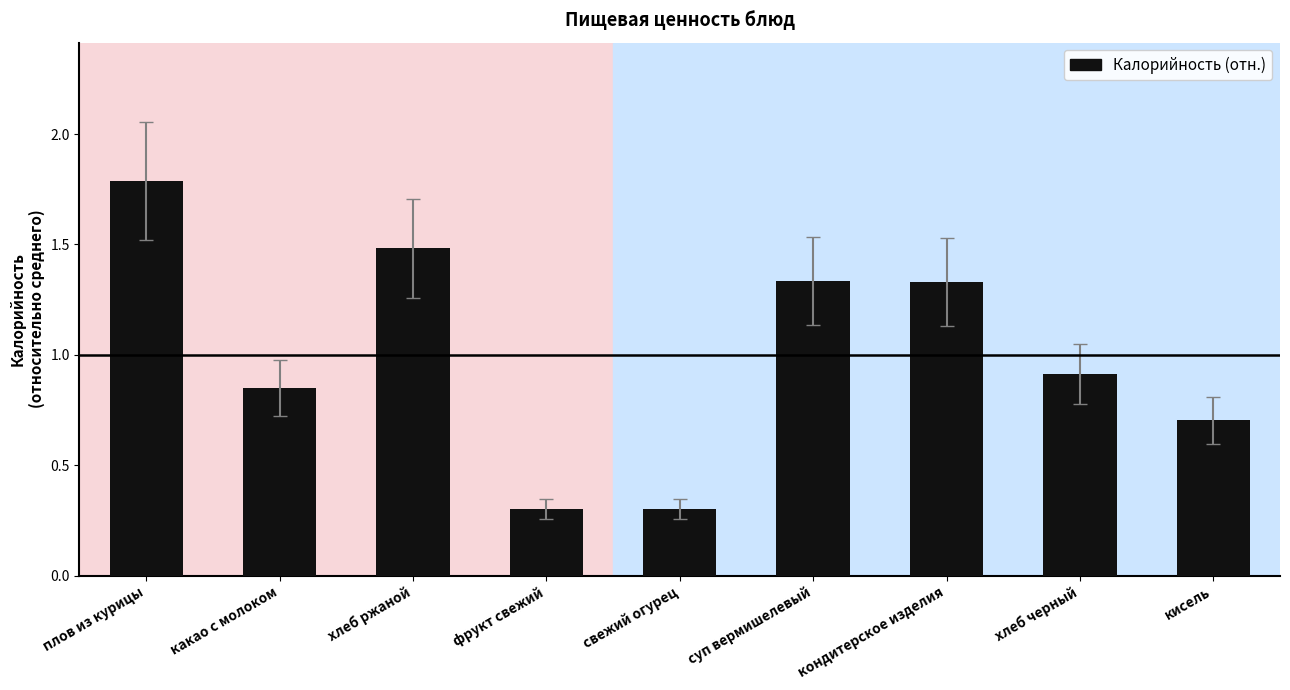

What is the difference between the values at свежий огурец and хлеб ржаной?

1.2